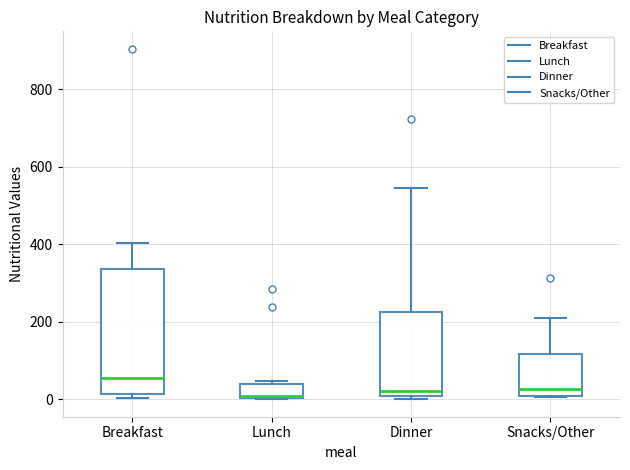

Reading left to right, transcribe this box plot: for each box, give where its median line is, the range the box spans, and where its two whiskers end, as read against the y-axis. The values are not printed on the chart, so give them approximately, as read against the axis.

Breakfast: median 60, box 20 to 340, whiskers 0 to 400
Lunch: median 0 (just above the box's lower edge), box 0 to 40, whiskers 0 to 40 (just above the box's upper edge)
Dinner: median 20, box 0 to 220, whiskers 0 to 540
Snacks/Other: median 20, box 0 to 120, whiskers 0 to 200